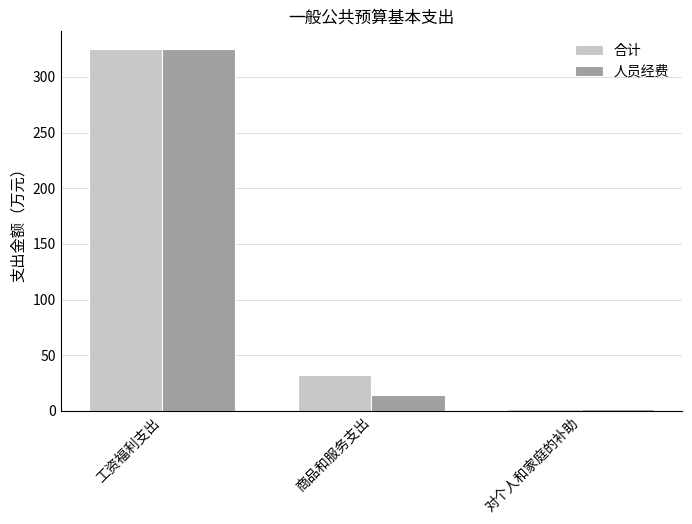

What are all the series names shown in the legend?

合计, 人员经费